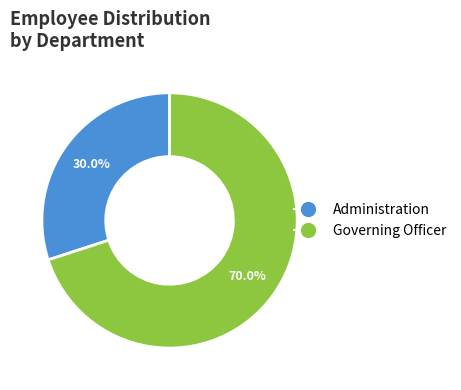

To the nearest percent, what is the difference between the Administration and Governing Officer slice percentages?

40%